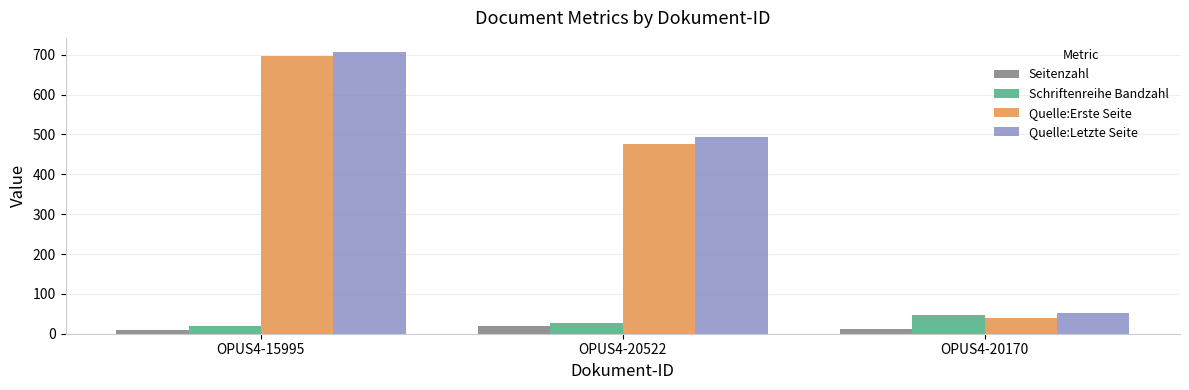

What is the highest value of the Quelle:Letzte Seite series?

707